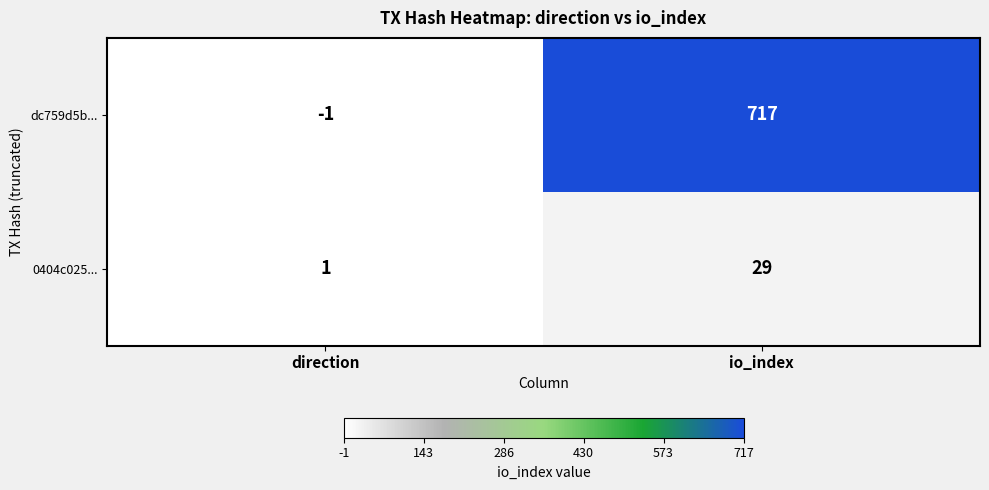

How many data points does each series have?

2